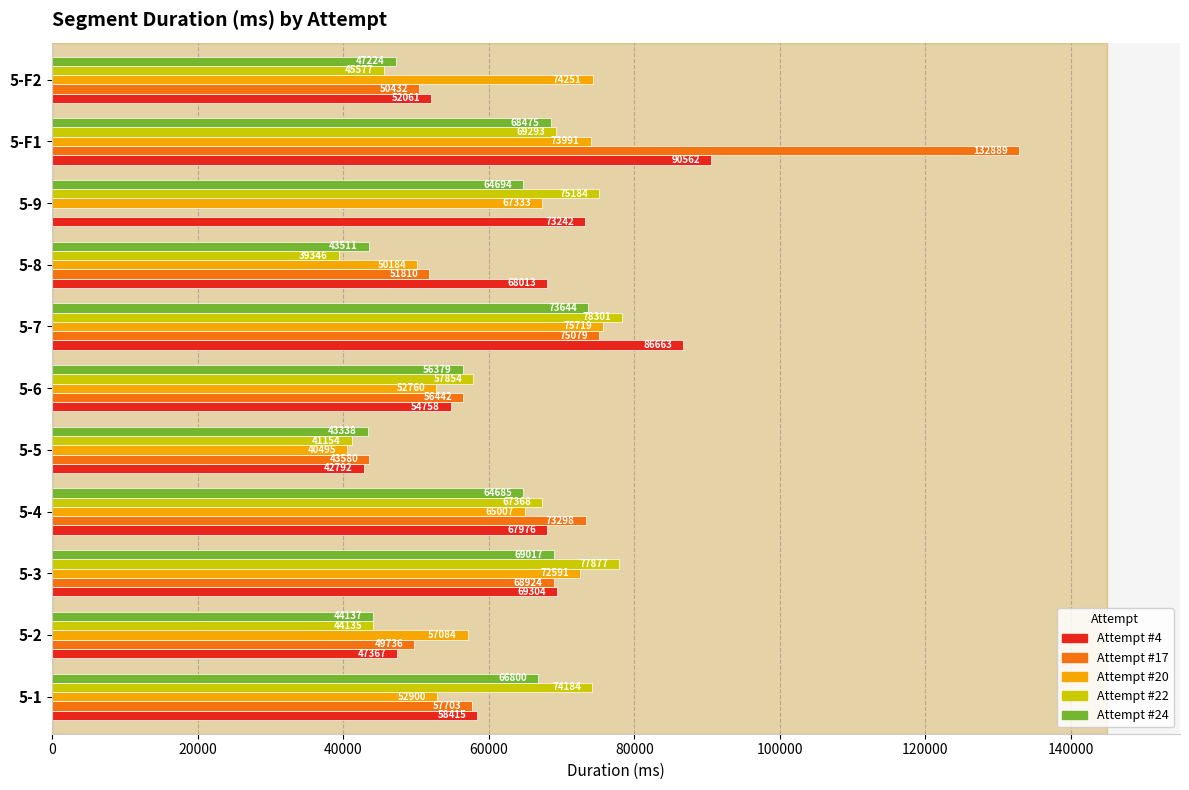

Which series has the largest total across all categories?

Attempt #4